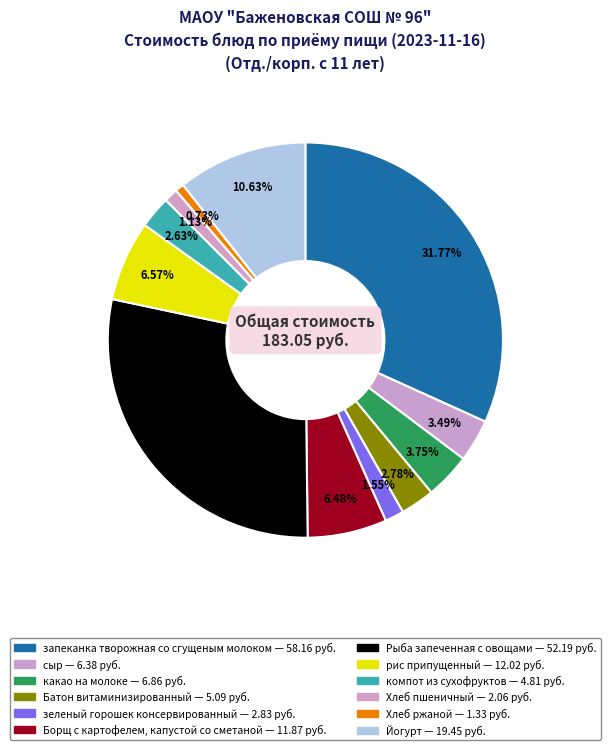

To the nearest percent, what is the average slice percentage?

8%